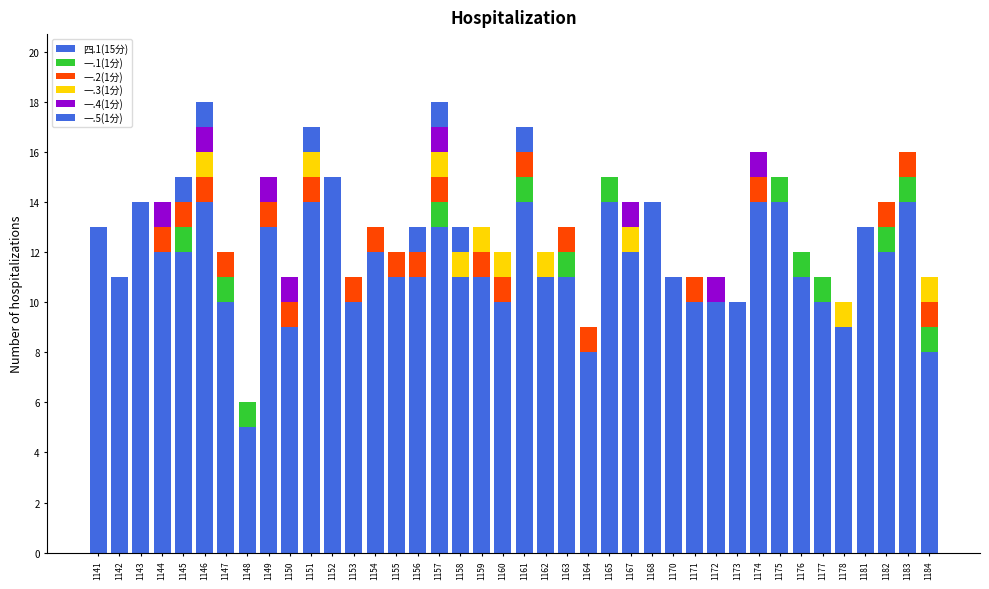

Which has a higher value, 1167 or 1154?

1167